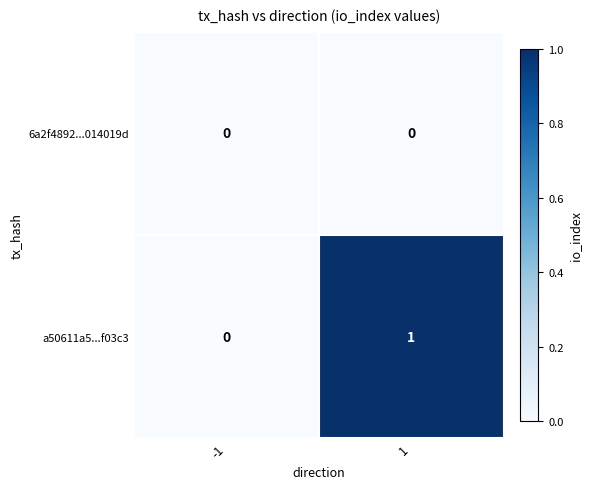

List the series in order of their peak value, highest first.

a50611a5...f03c3, 6a2f4892...014019d